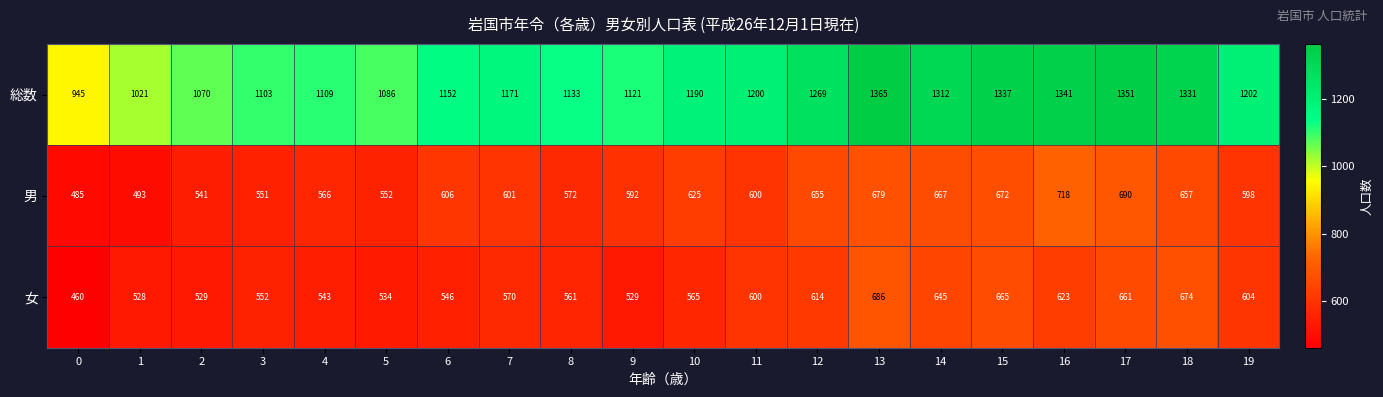

What is the difference between the maximum and minimum values in the 男 series?

233